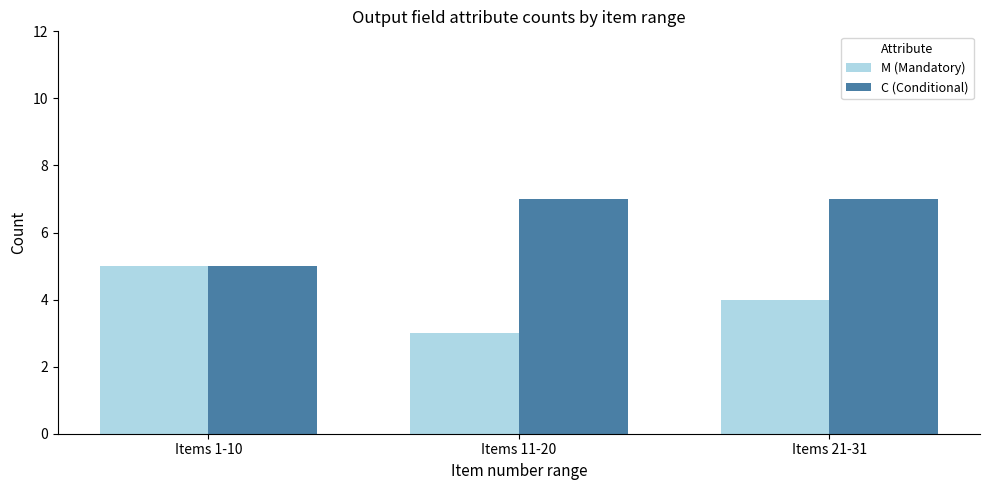

What is the value of the C (Conditional) bar at the 1st from the left?

5